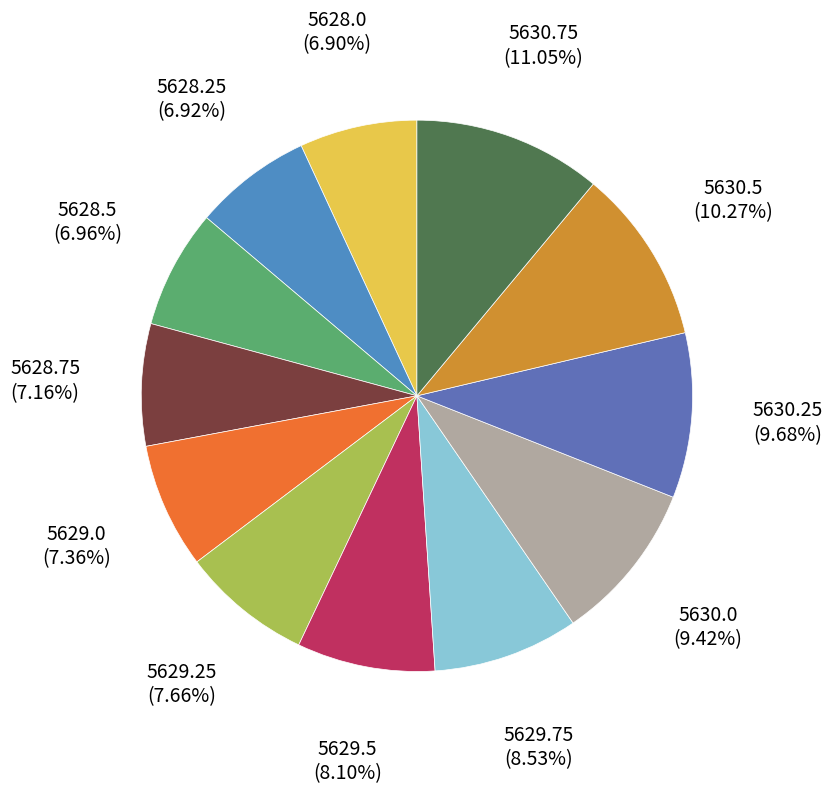

True or false: 5630.5 accounts for 1% of the total.

False